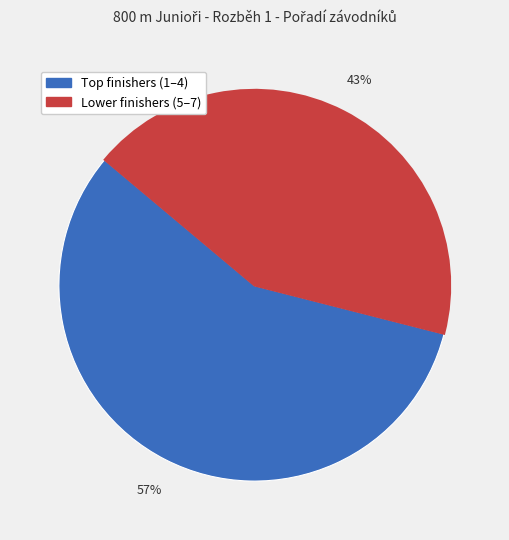

Does any single category account for the majority?

Yes